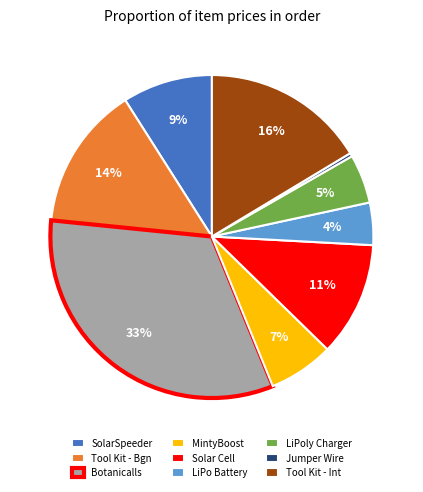

Which category has the biggest portion of the pie?

Botanicalls